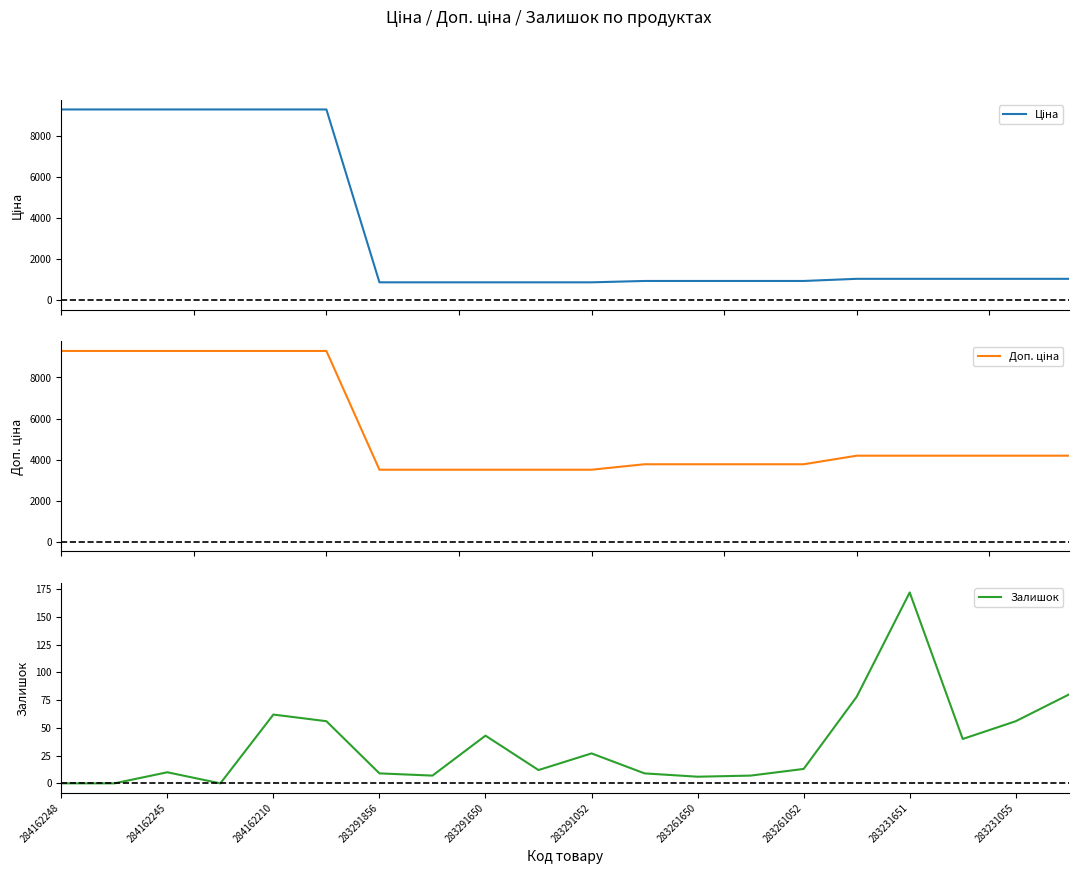

The value of Залишок at 11 is 15.2. True or false?

False